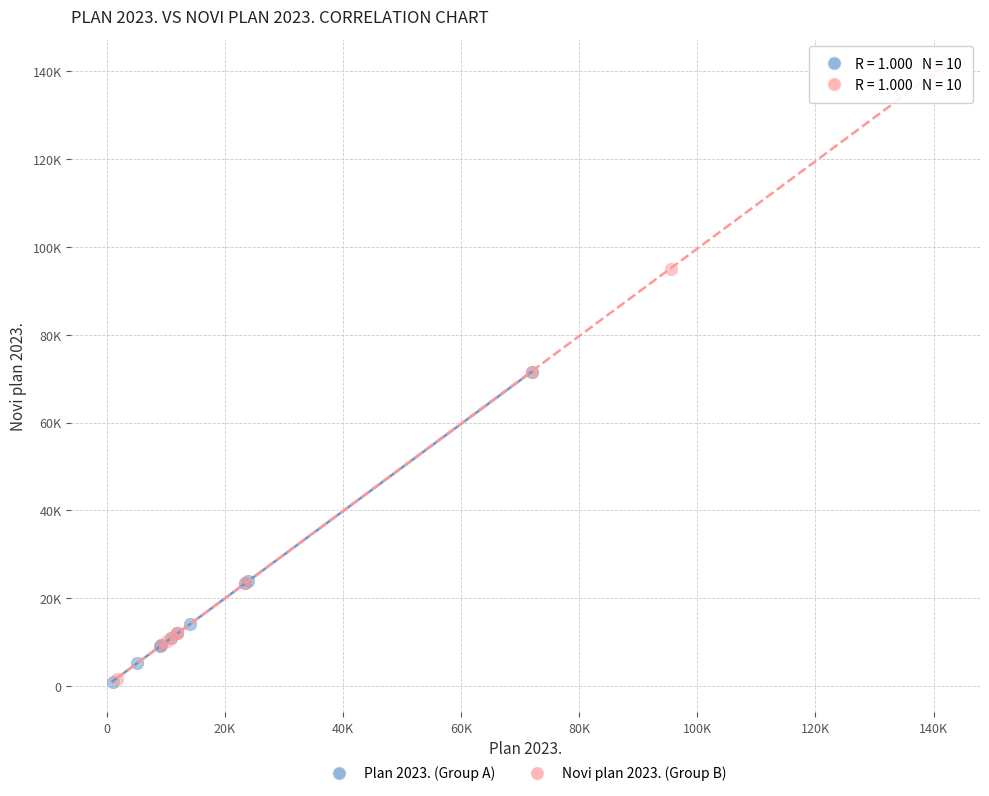

Which series contains the highest Y value?

Novi plan 2023. (Group B)